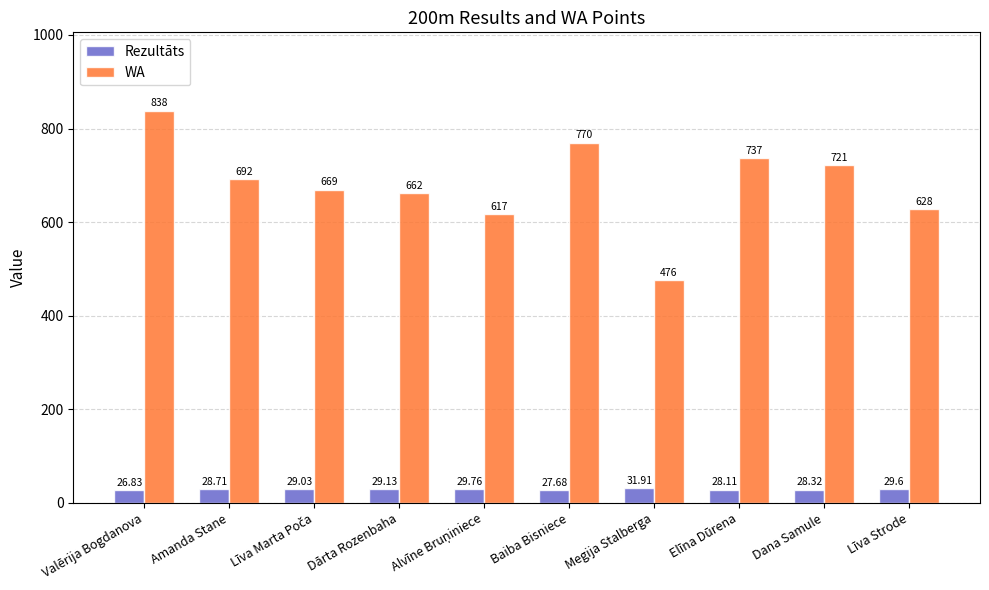

What is the minimum value for Rezultāts?

26.8